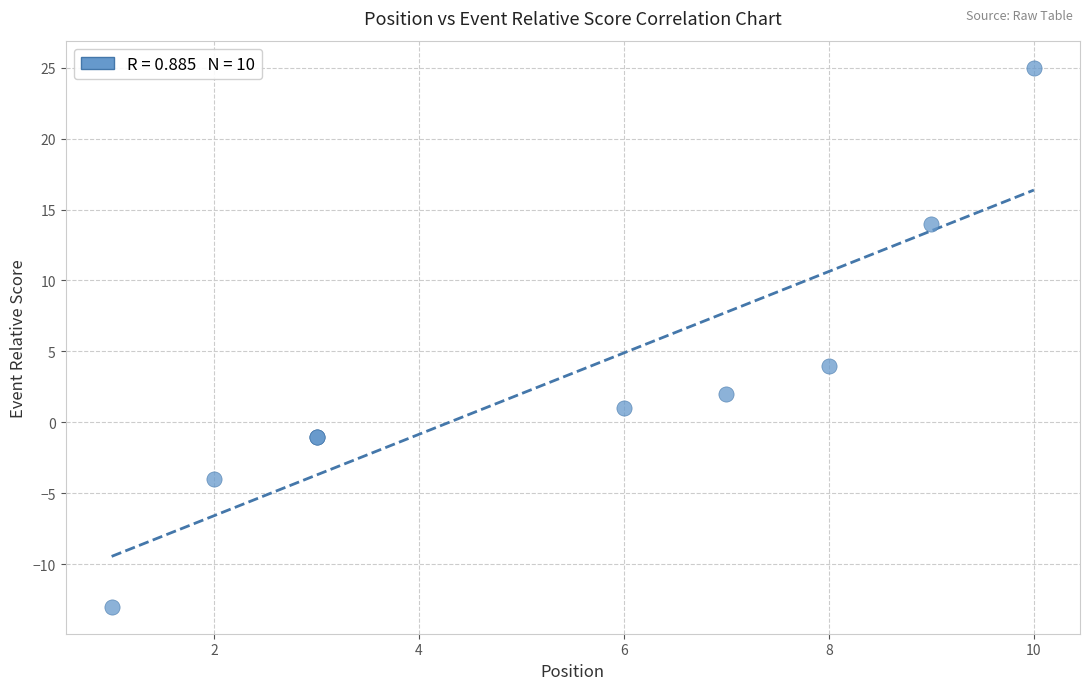

What Y value in the scatter plot is closest to 6?

4